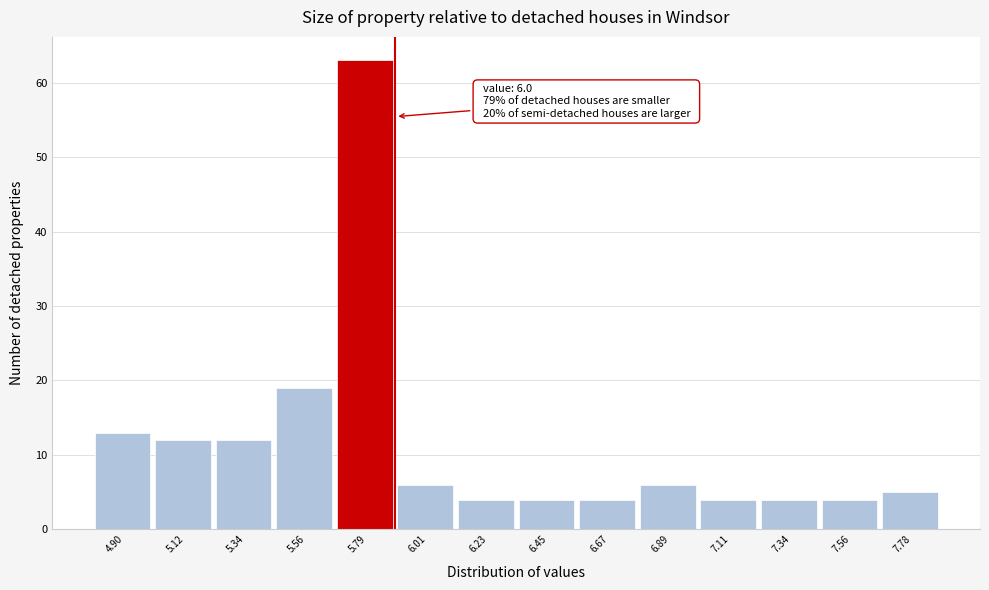

Reading left to right, what are all the values shown in this chart?

13	12	12	19	63	6	4	4	4	6	4	4	4	5